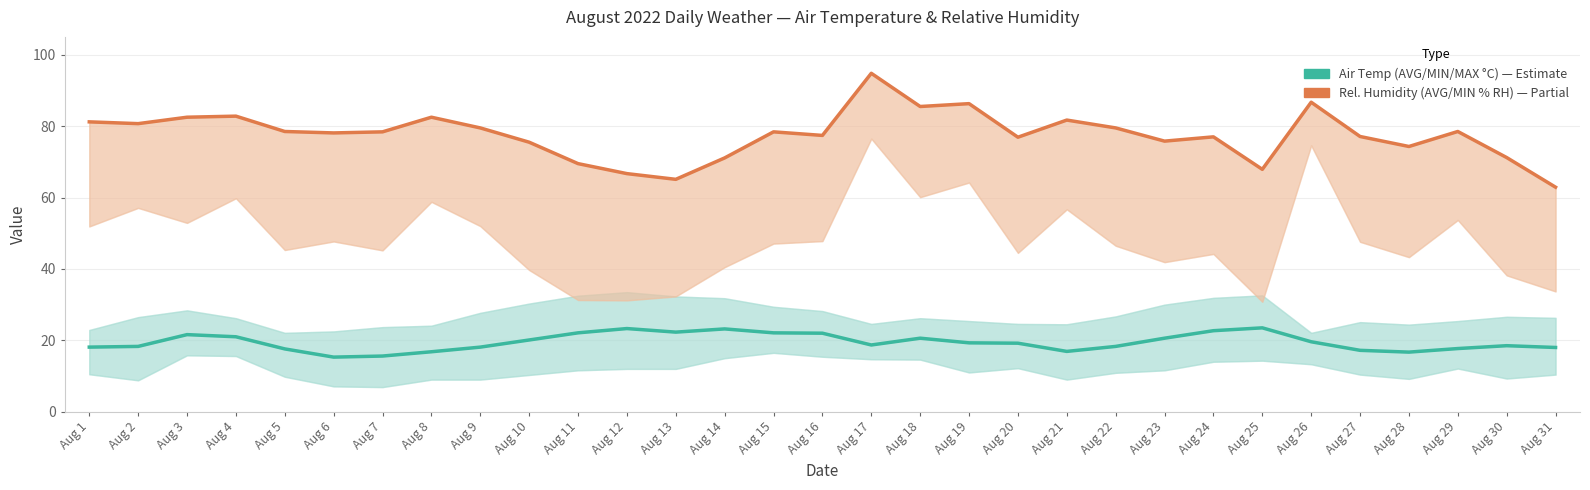

List the series in order of their peak value, lowest first.

Air Temperature (AVG C), Rel. Humidity (AVG % RH)